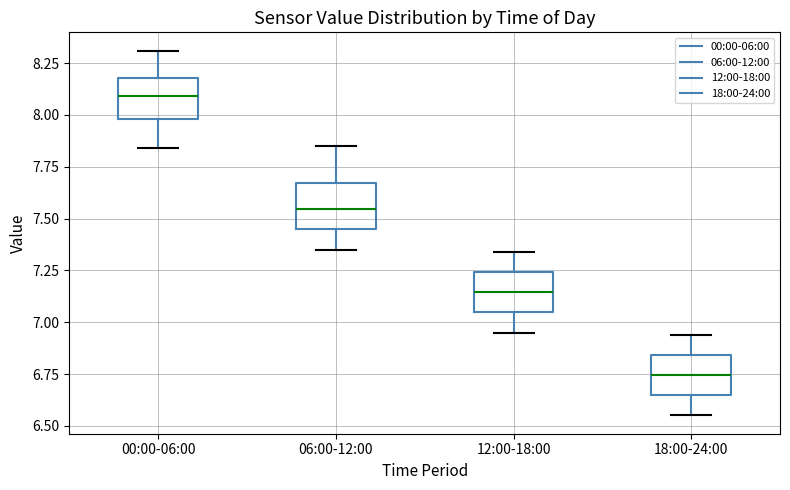

Reading left to right, read every box against the y-axis: the position of its median line, the range the box covers, and the ends of its whiskers. The values are not printed on the chart, so give them approximately, as read against the axis.

00:00-06:00: median 8.10, box 8.00 to 8.20, whiskers 7.85 to 8.30
06:00-12:00: median 7.55, box 7.45 to 7.65, whiskers 7.35 to 7.85
12:00-18:00: median 7.15, box 7.05 to 7.25, whiskers 6.95 to 7.35
18:00-24:00: median 6.75, box 6.65 to 6.85, whiskers 6.55 to 6.95